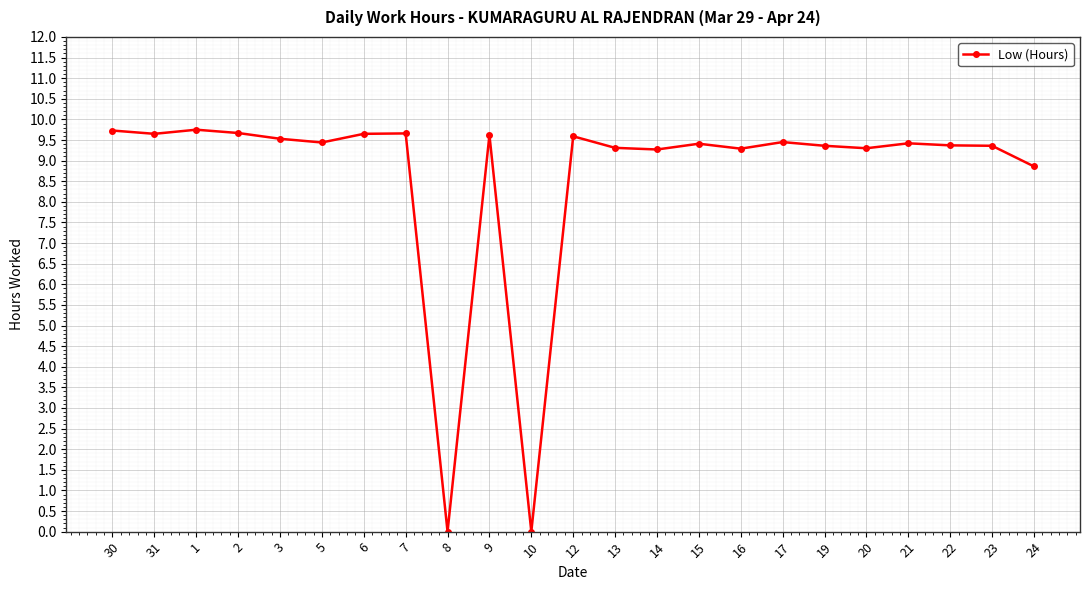

Count the number of categories in the chart.

23